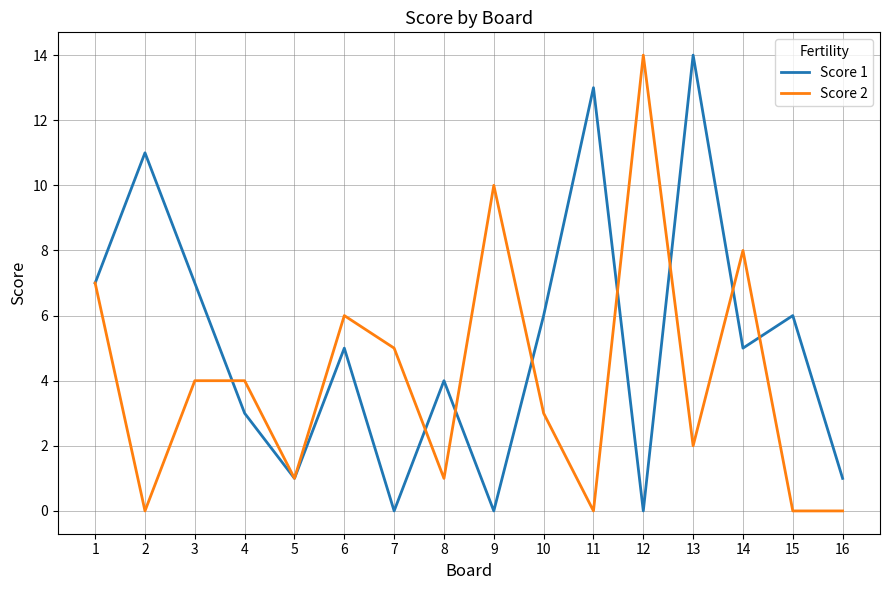

True or false: Score 1 has more than 1 points higher than both neighbors.

True